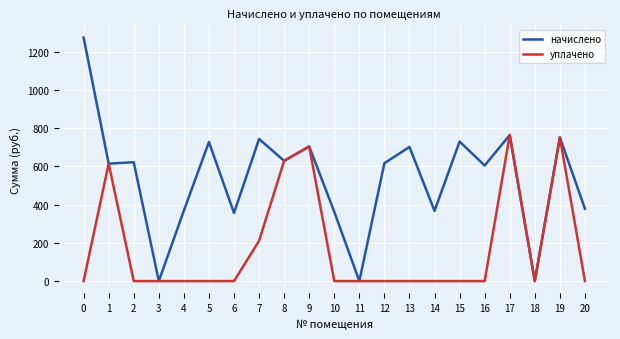

How many values in the начислено series exceed 616?

11